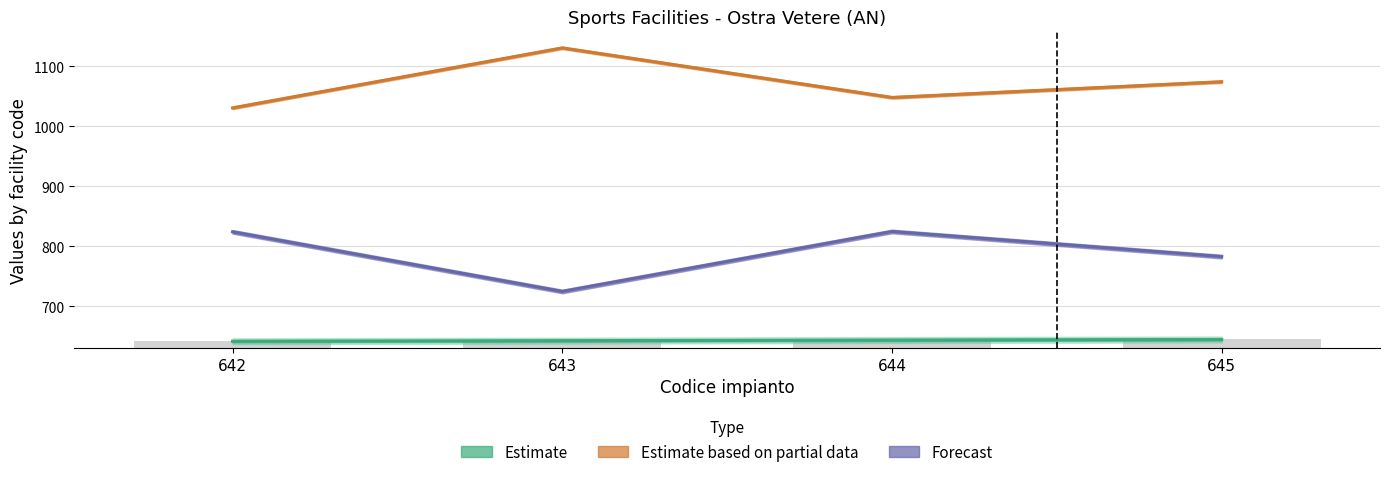

Which category has the highest value across all series?

643